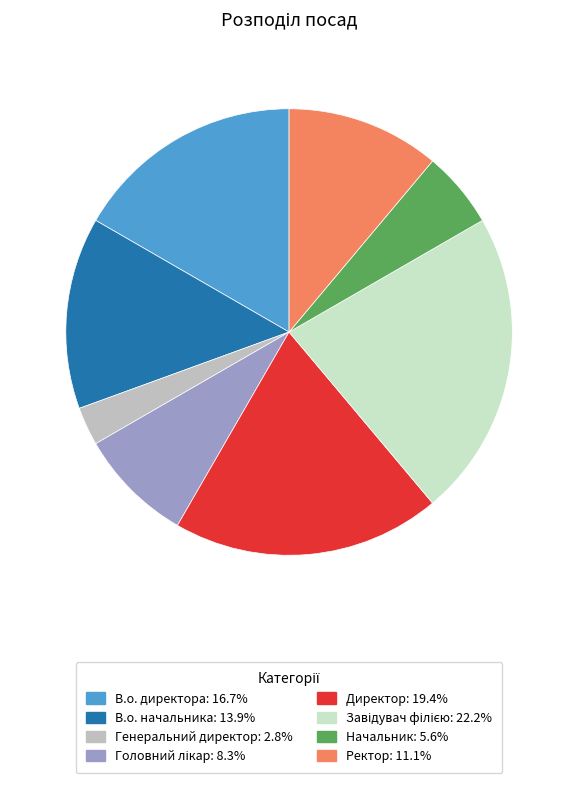

Count the number of slices in the pie.

8